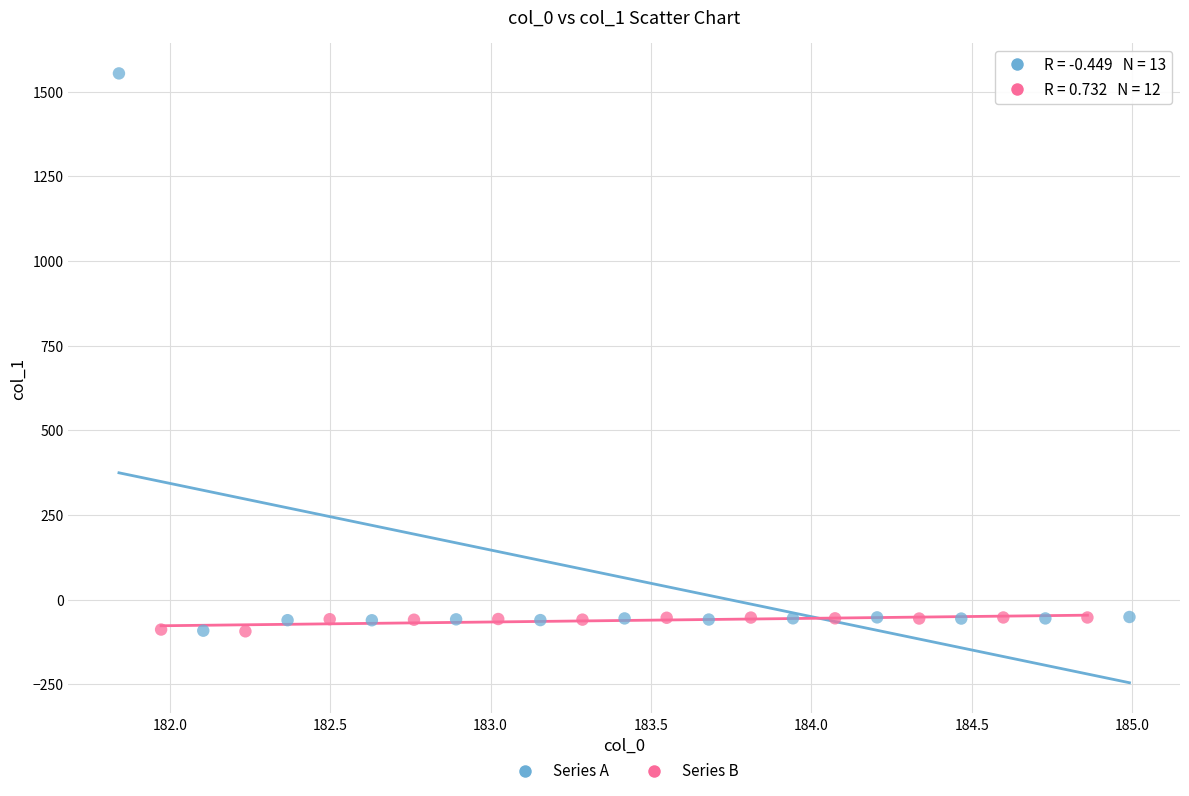

Which series has the widest spread of Y values?

Series A